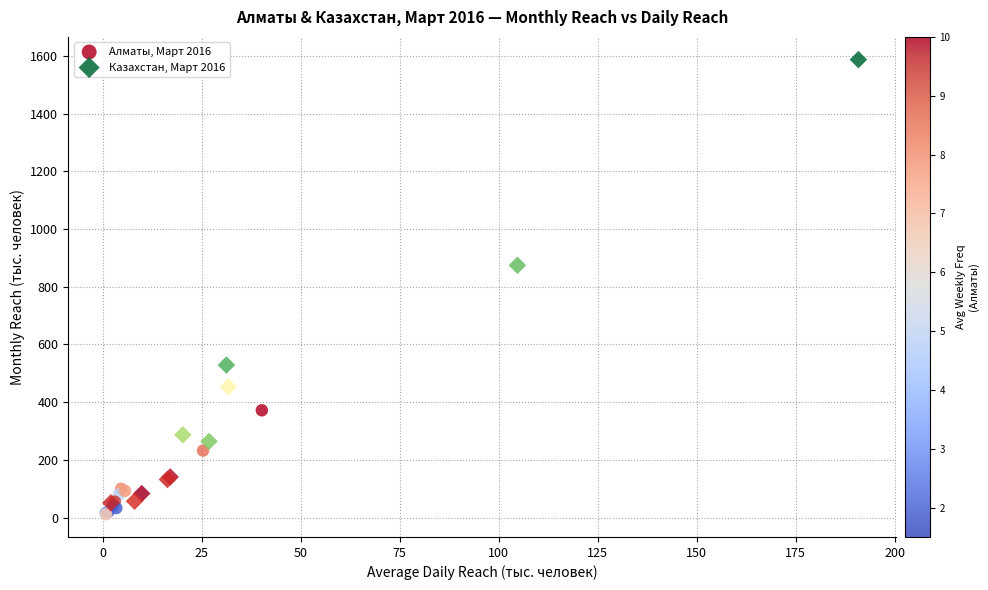

Which series has the widest spread of Y values?

Казахстан, Март 2016